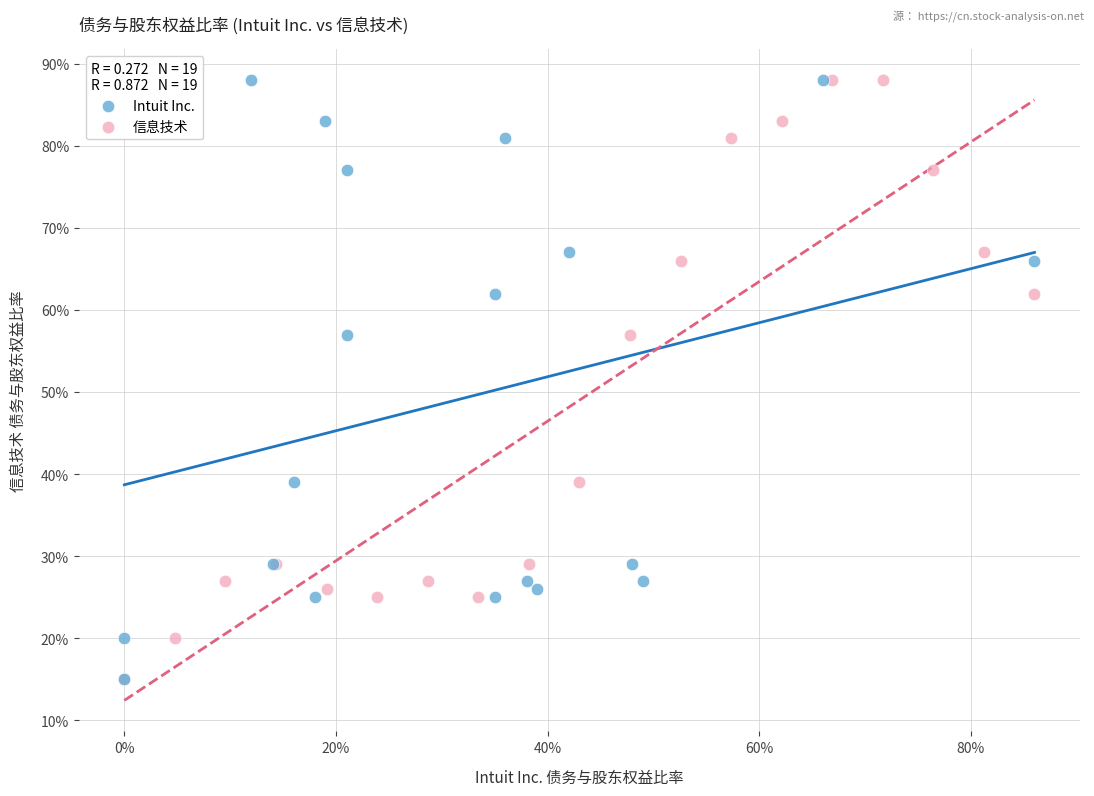

What are all the series names shown in the legend?

Intuit Inc., 信息技术